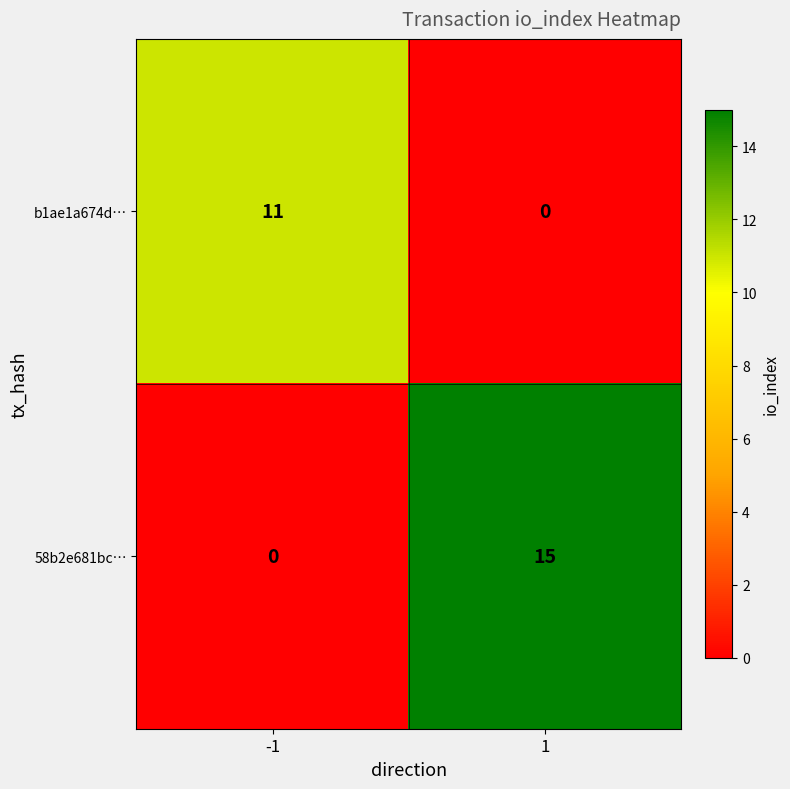

What is the sum of the 58b2e681bc… values at 1 and -1?

15